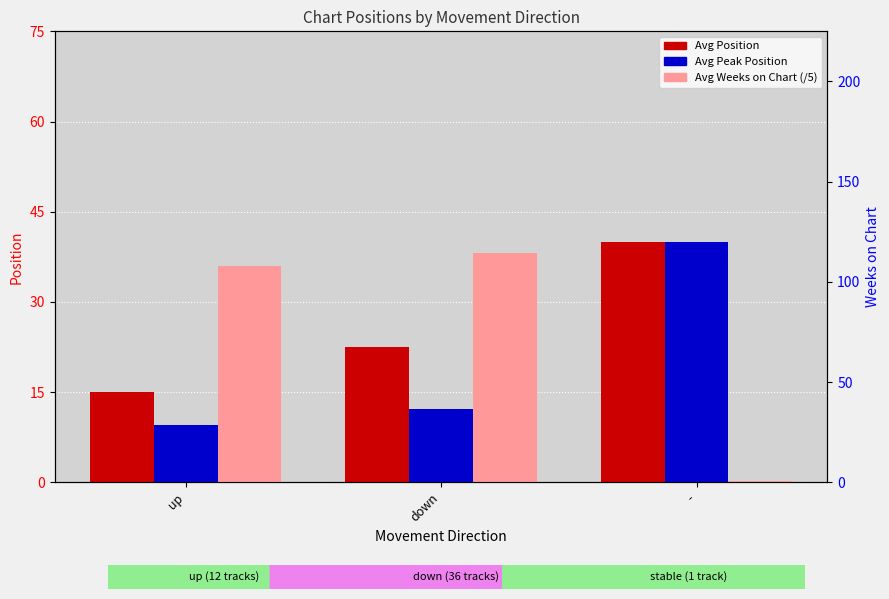

What is the highest value of the Avg Position series?

40.0